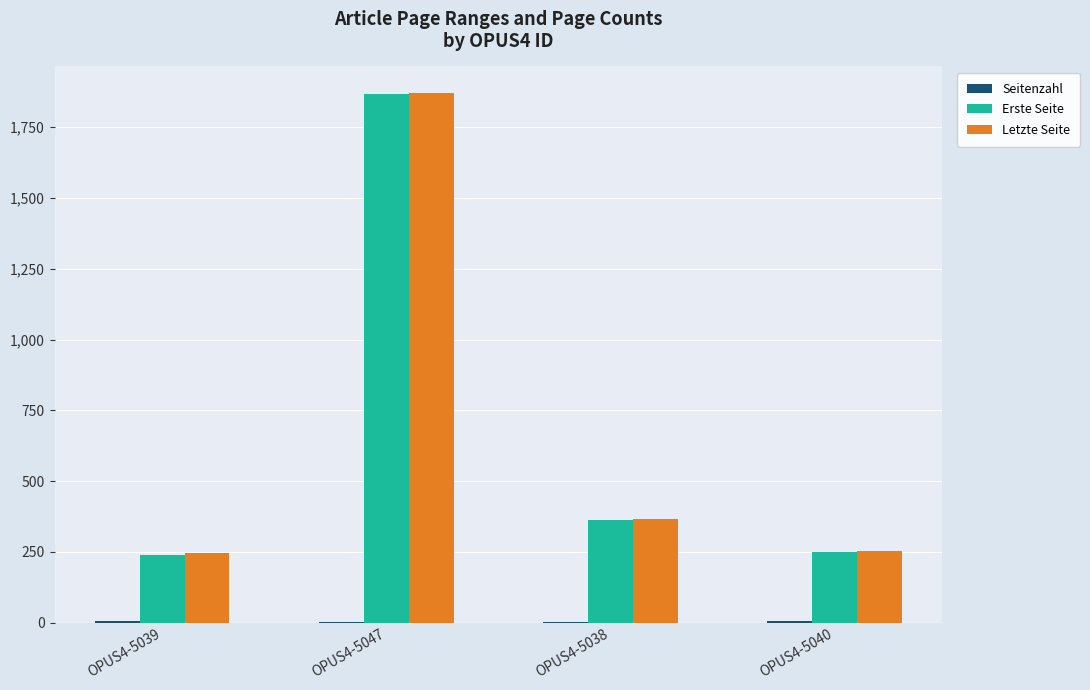

Count the number of data series in this chart.

3